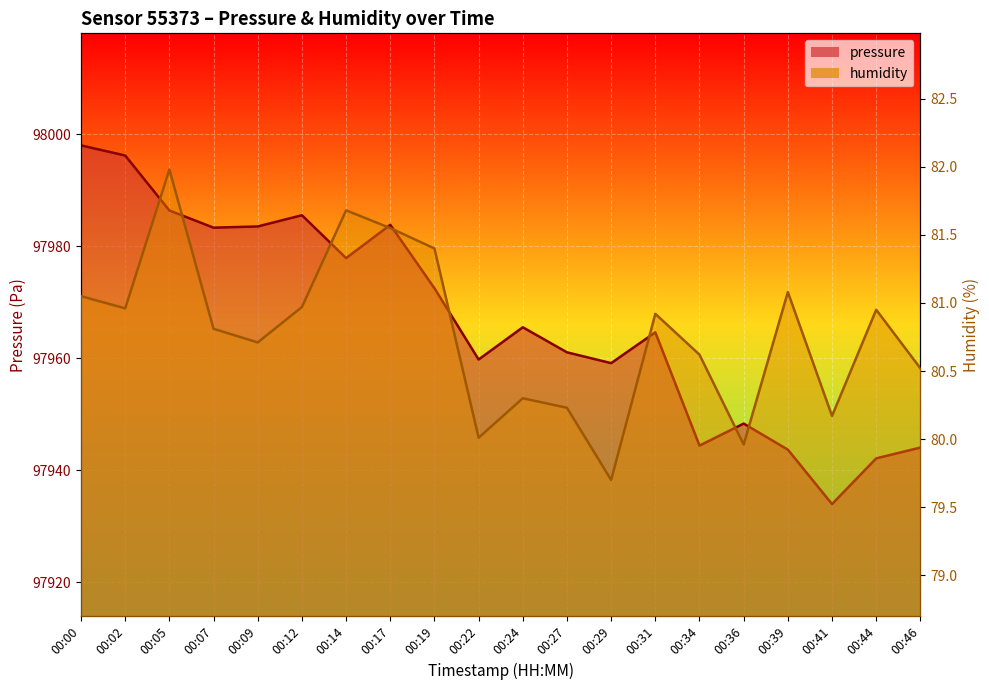

Rank the series by their maximum value, from highest to lowest.

pressure, humidity